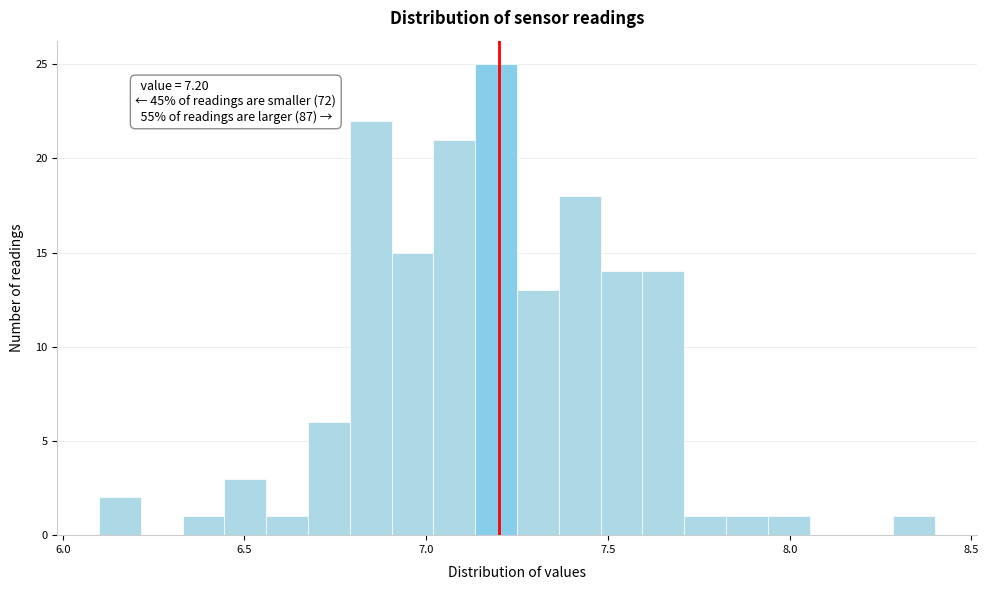

Around what value on the x-axis is the tallest bar? Give the approximate position of its centre, as read against the axis.

7.20